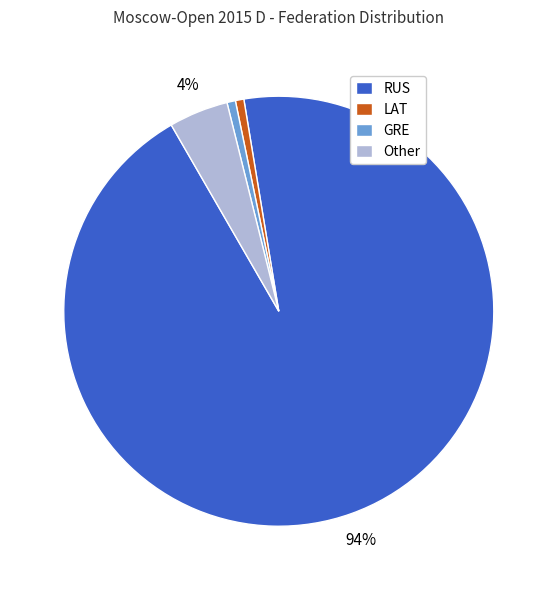

Count the number of slices in the pie.

4